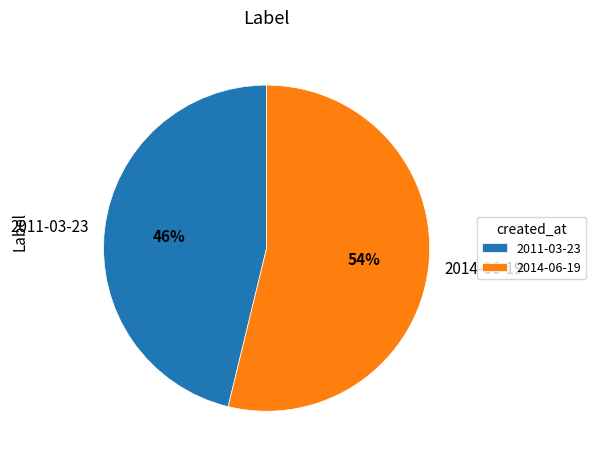

Do 2014-06-19 and 2011-03-23 together represent more than half of the pie?

Yes